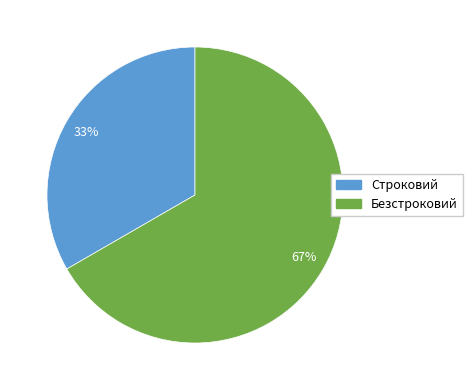

Which has a higher value, Безстроковий or Строковий?

Безстроковий